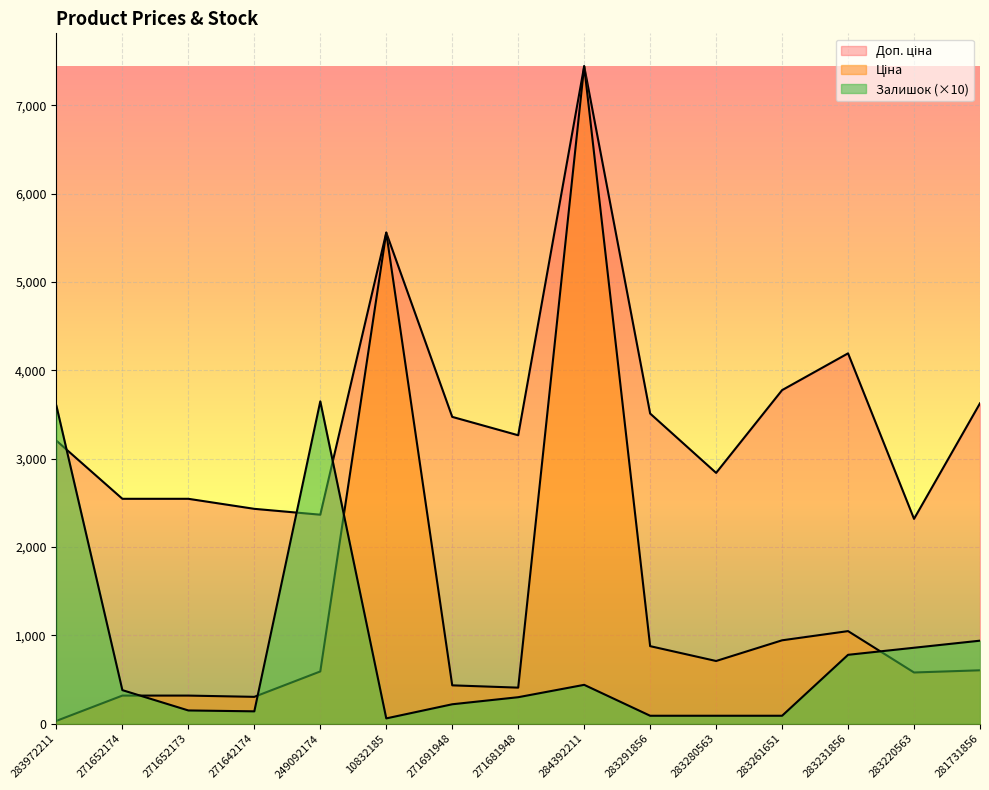

What are all the series names shown in the legend?

Ціна, Доп. ціна, Залишок